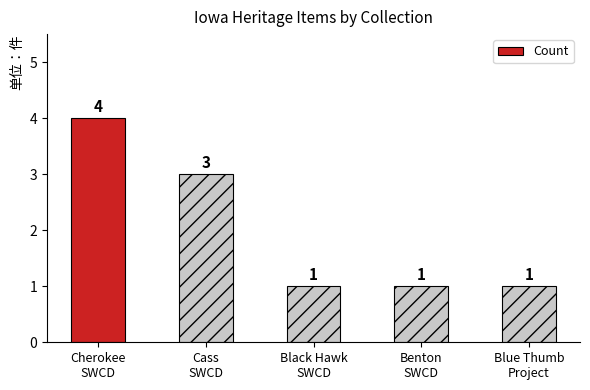

What is the value of the 5th bar from the left?

1